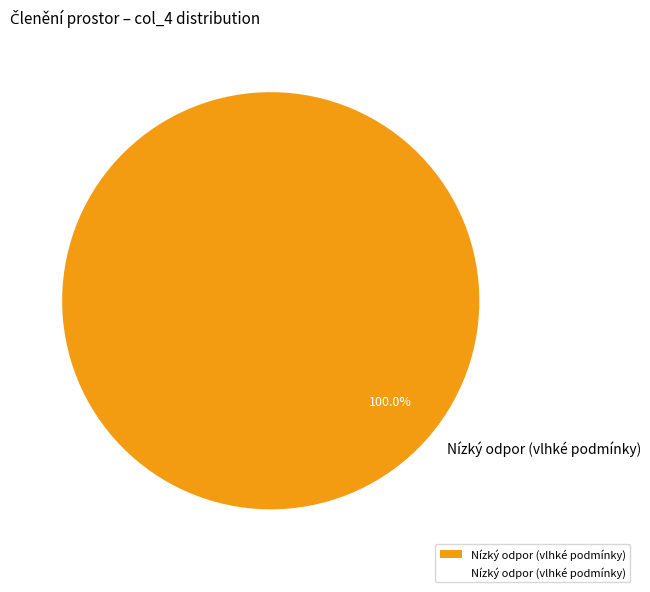

Rank the categories by value from lowest to highest.

Nízký odpor (vlhké podmínky)